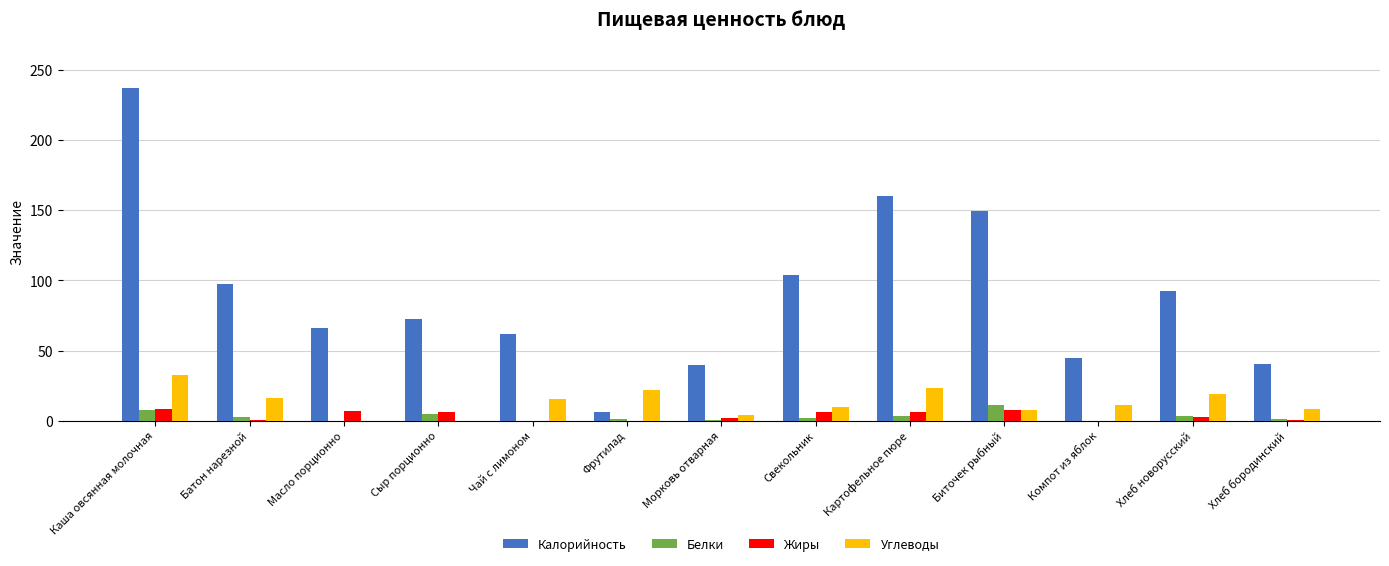

The Углеводы series shows 43.1 at Каша овсянная молочная. True or false?

False